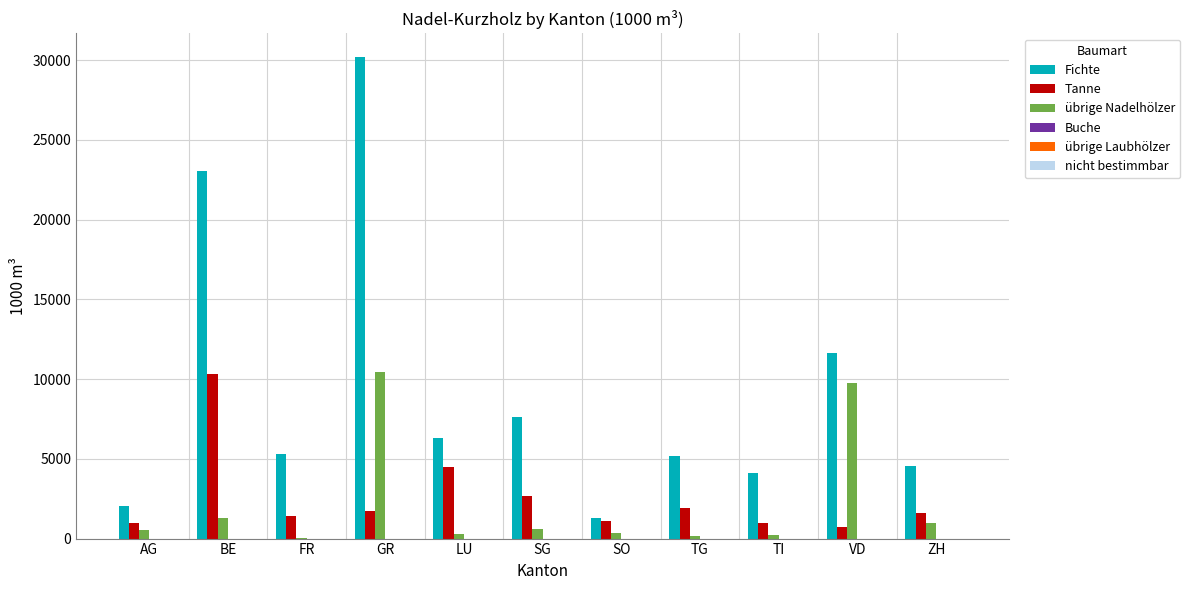

What is the sum of all übrige Nadelhölzer values?

24676